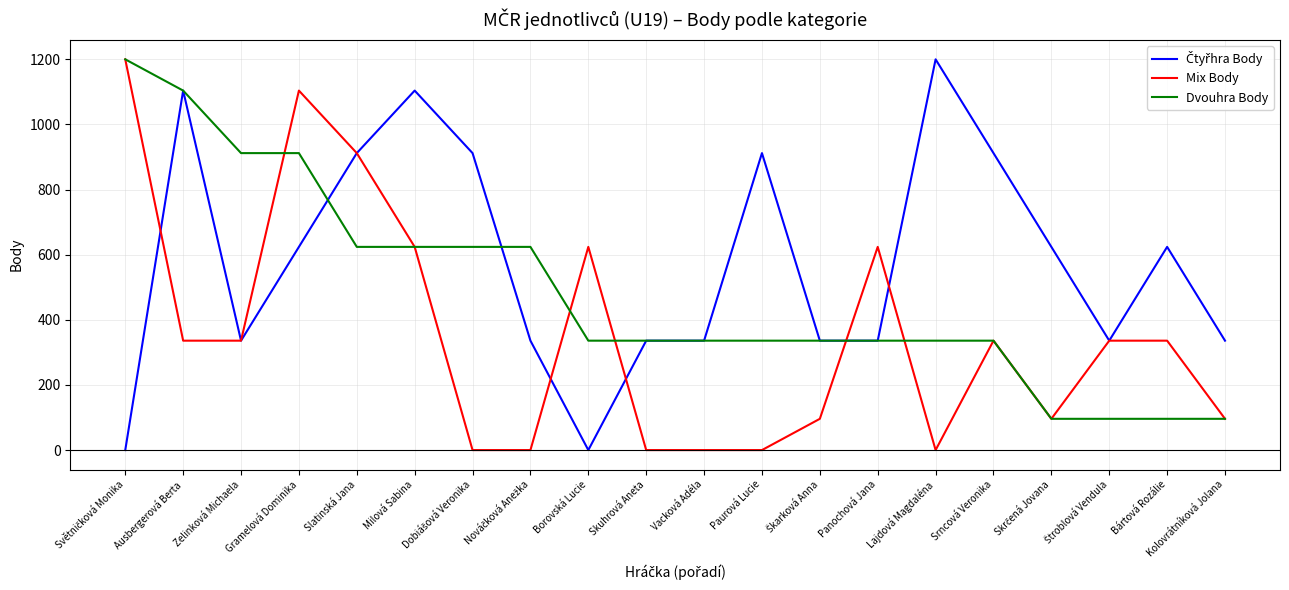

What is the approximate value of Mix Body at Milová Sabina?

624